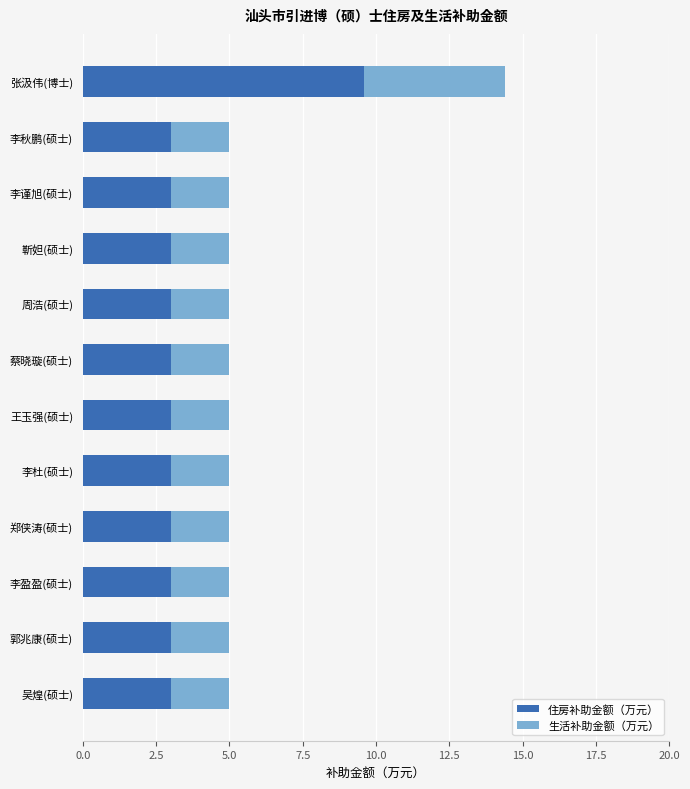

The value of 住房补助金额（万元） at 王玉强(硕士) is 4.2. True or false?

False